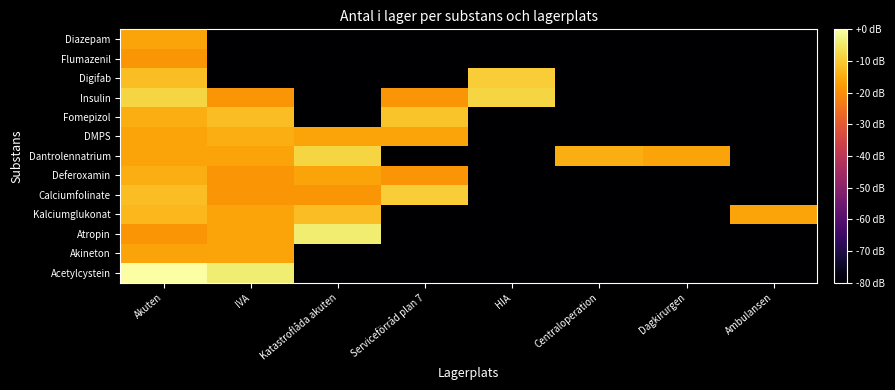

List the series in order of their peak value, highest first.

Acetylcystein, Atropin, Dantrolennatrium, Insulin, Calciumfolinate, Digifab, Fomepizol, Kalciumglukonat, Deferoxamin, DMPS, Akineton, Diazepam, Flumazenil